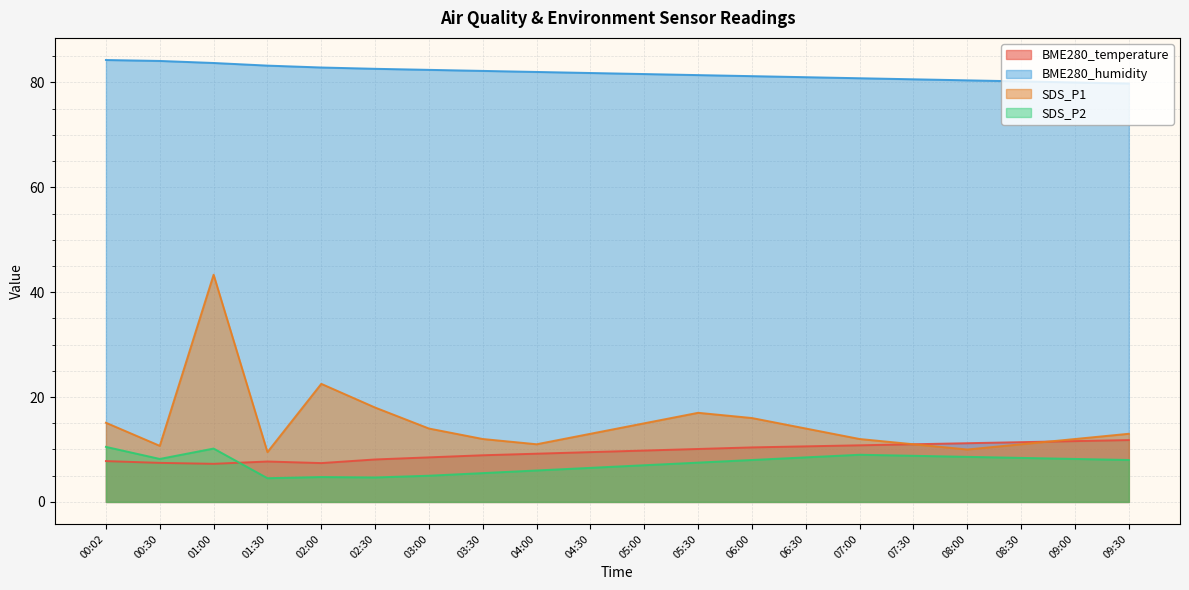

True or false: SDS_P1 and BME280_humidity intersect in this chart.

False